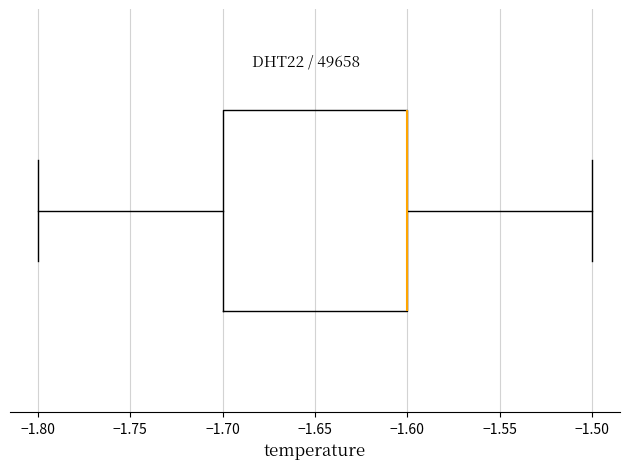

Where does the right whisker of the box end on the x-axis? The values are not printed on the chart, so give them approximately, as read against the axis.

-1.5